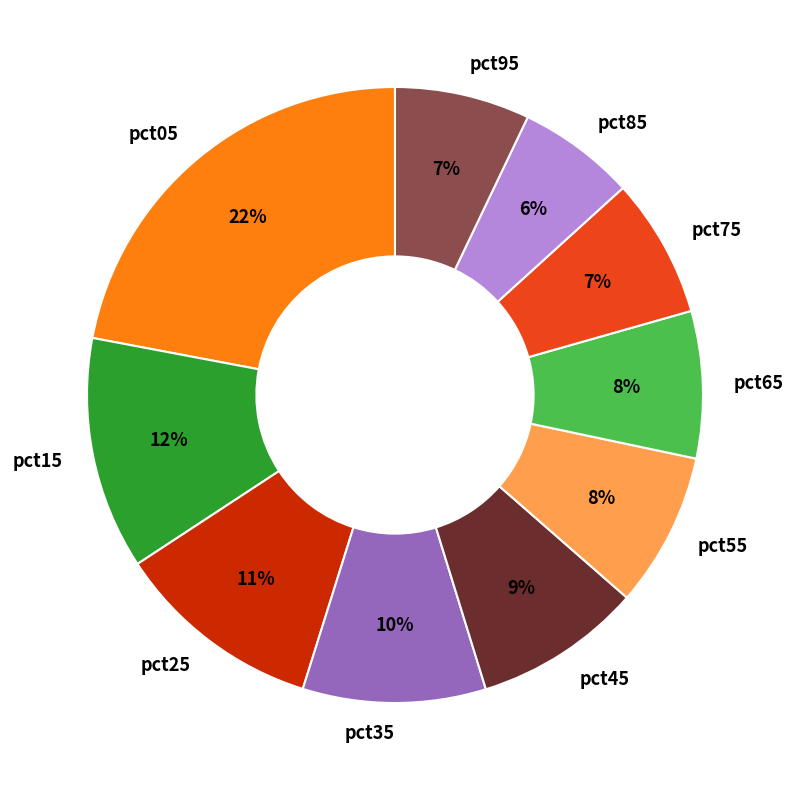

Is pct05 the majority of the pie?

No